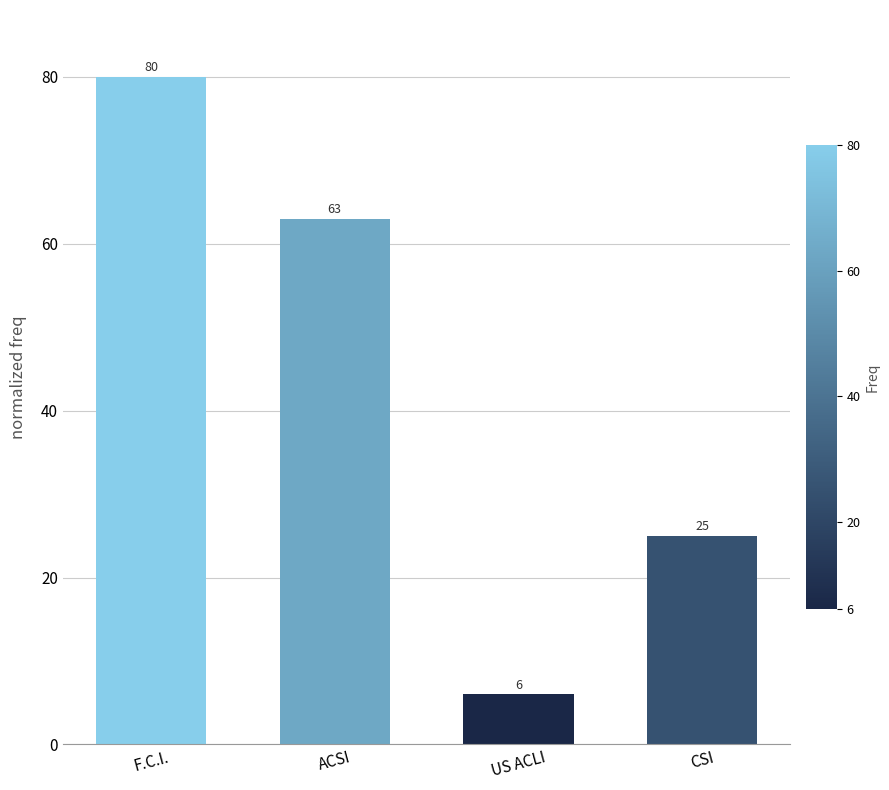

Rank the categories by value from lowest to highest.

US ACLI, CSI, ACSI, F.C.I.